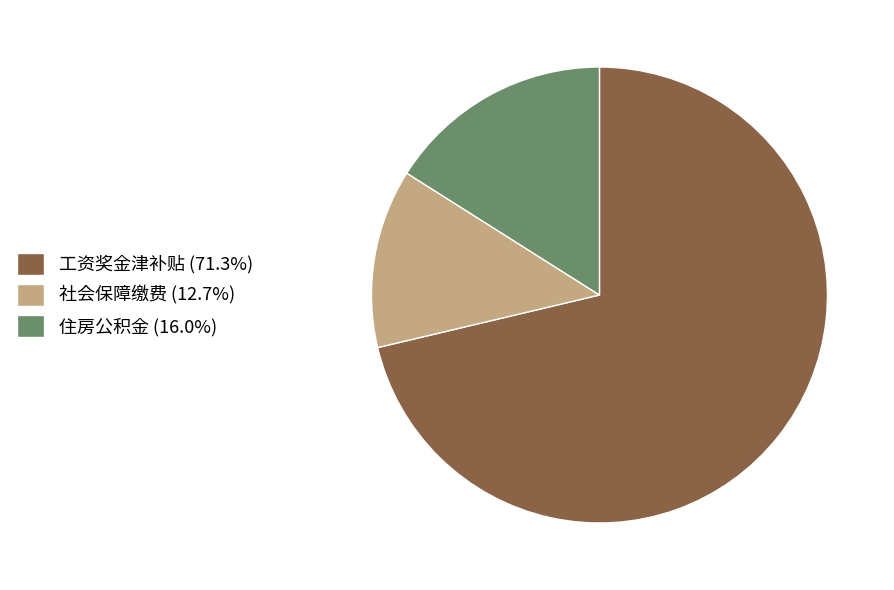

Is the sum of 社会保障缴费 (12.7%) and 工资奖金津补贴 (71.3%) greater than half?

Yes